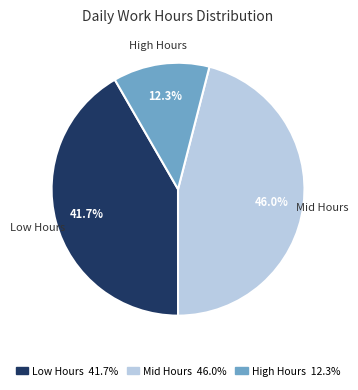

Does any single category account for the majority?

No